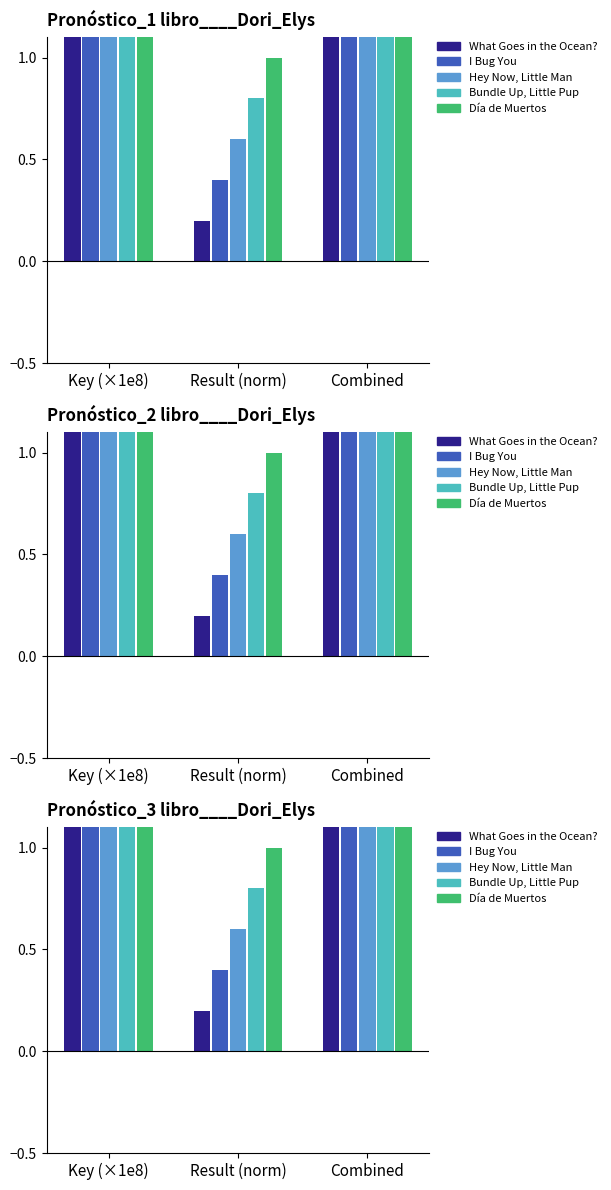

The value of I Bug You at Combined is 1.3. True or false?

True